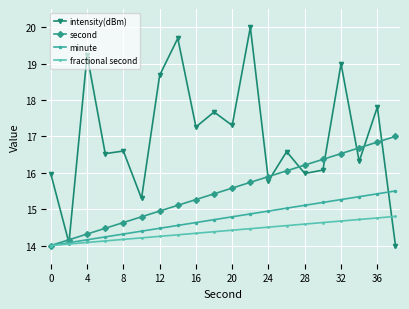

How many lines are shown in the chart?

4